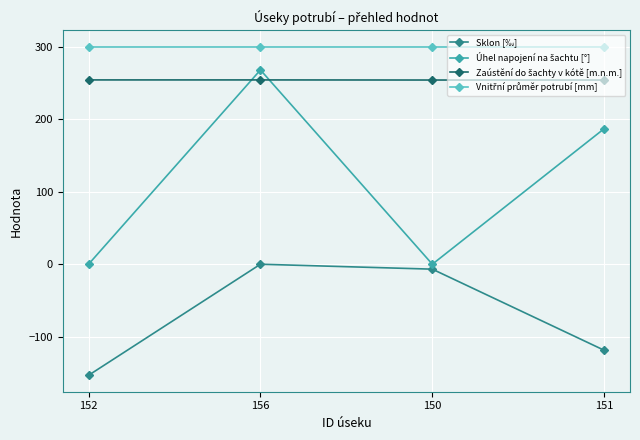

What position from the right is 151?

1